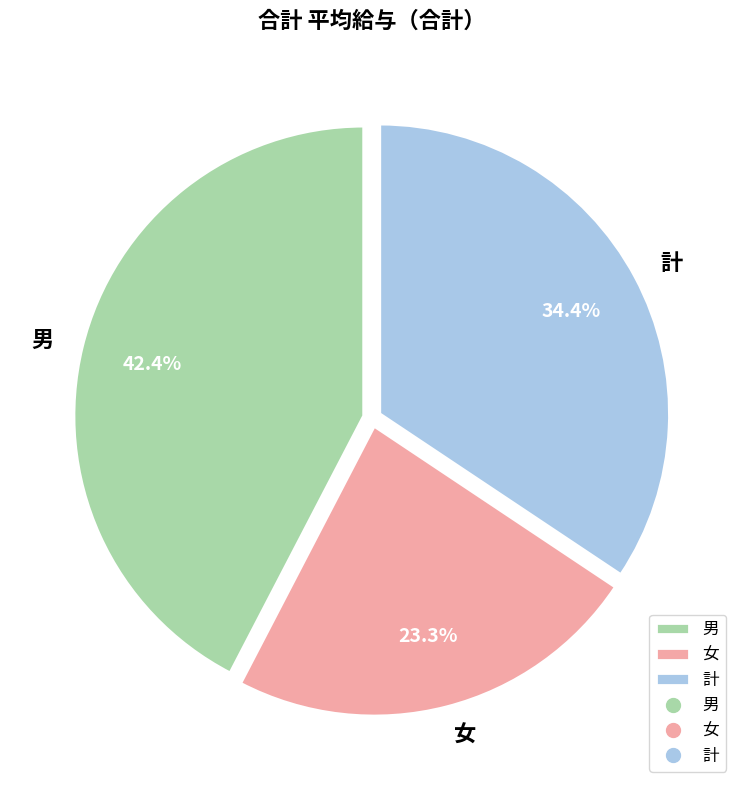

Rank the categories by value from lowest to highest.

女, 計, 男